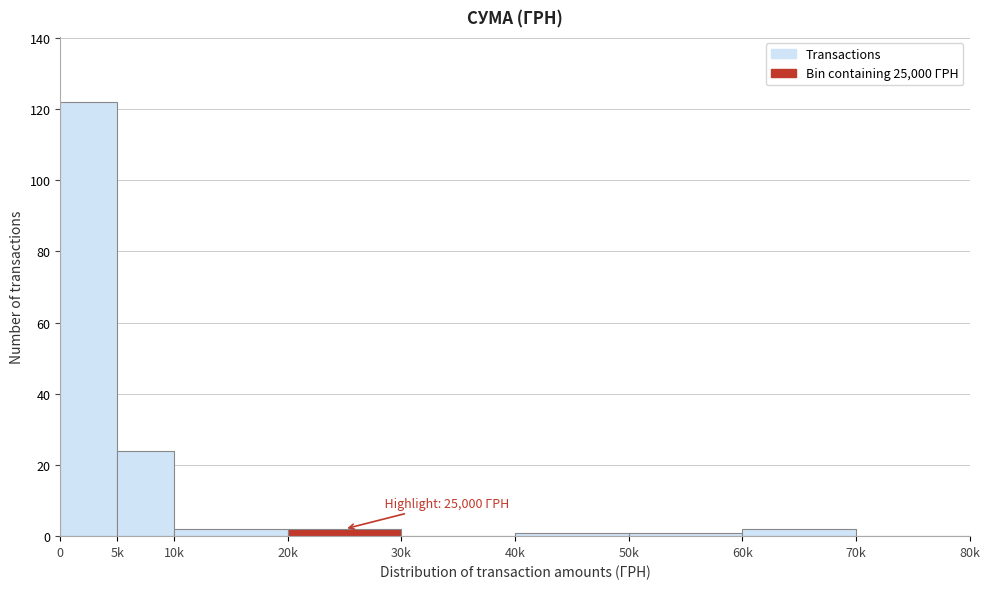

Reading left to right, list all the values displayed in this chart.

0=122	5k=24	10k=2	20k=2	30k=0	40k=1	50k=1	60k=2	70k=0